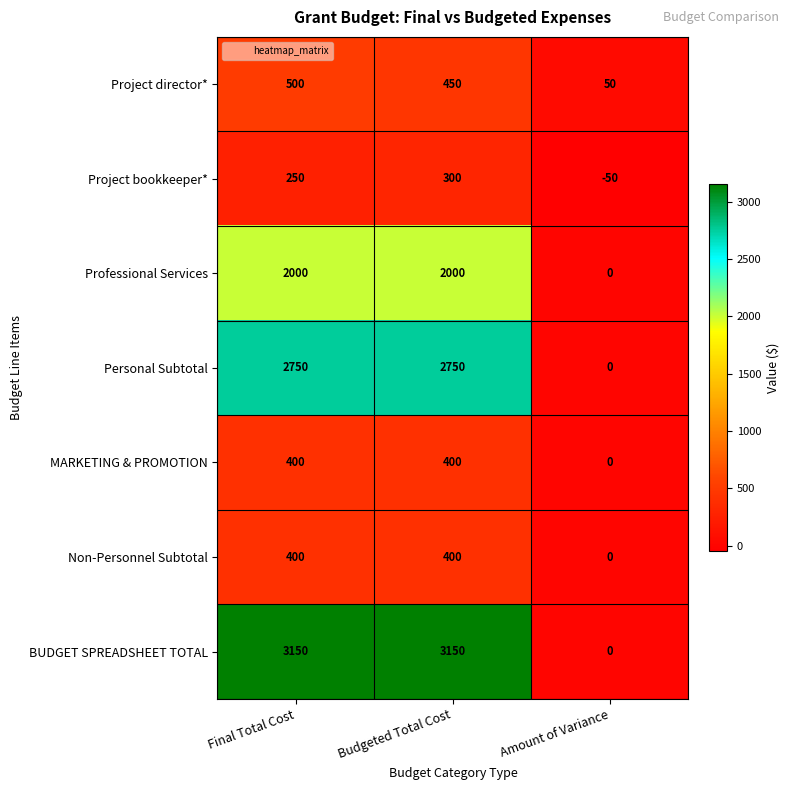

The value of Professional Services at Amount of Variance is -874. True or false?

False